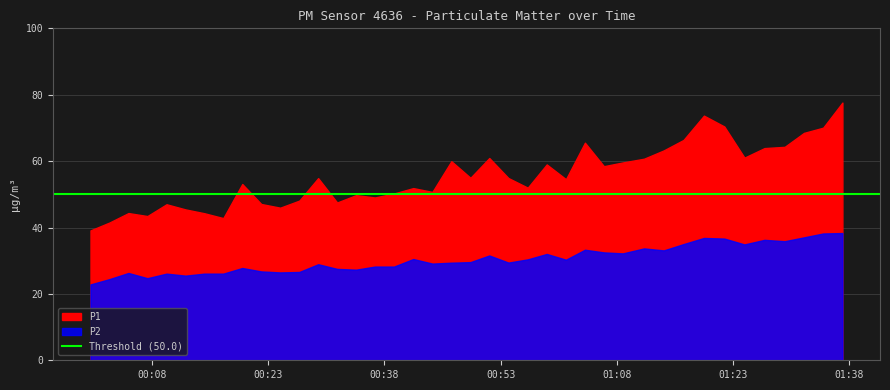

True or false: P1 and P2 intersect in this chart.

False